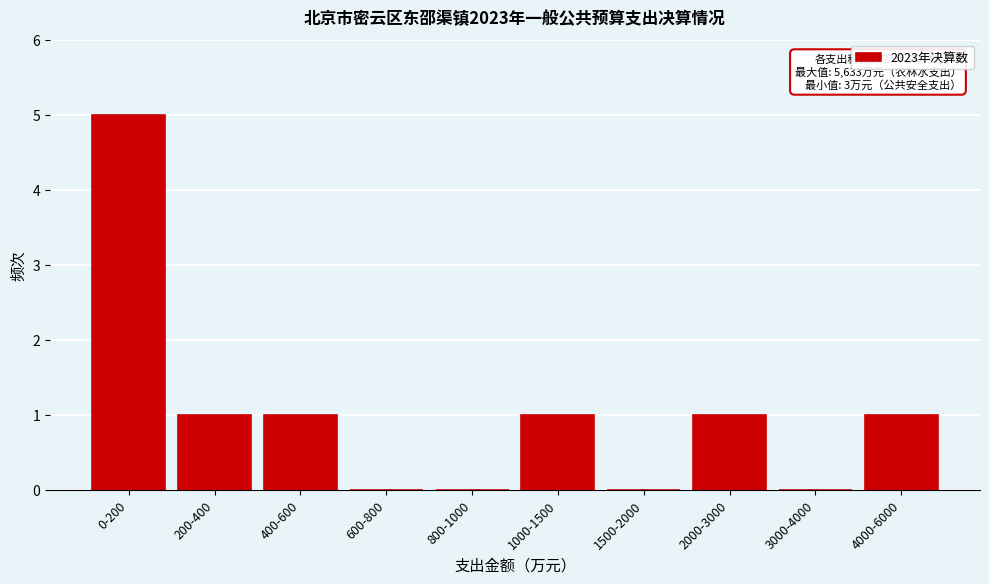

Reading left to right, transcribe all the data shown in this chart.

0-200=5	200-400=1	400-600=1	600-800=0	800-1000=0	1000-1500=1	1500-2000=0	2000-3000=1	3000-4000=0	4000-6000=1